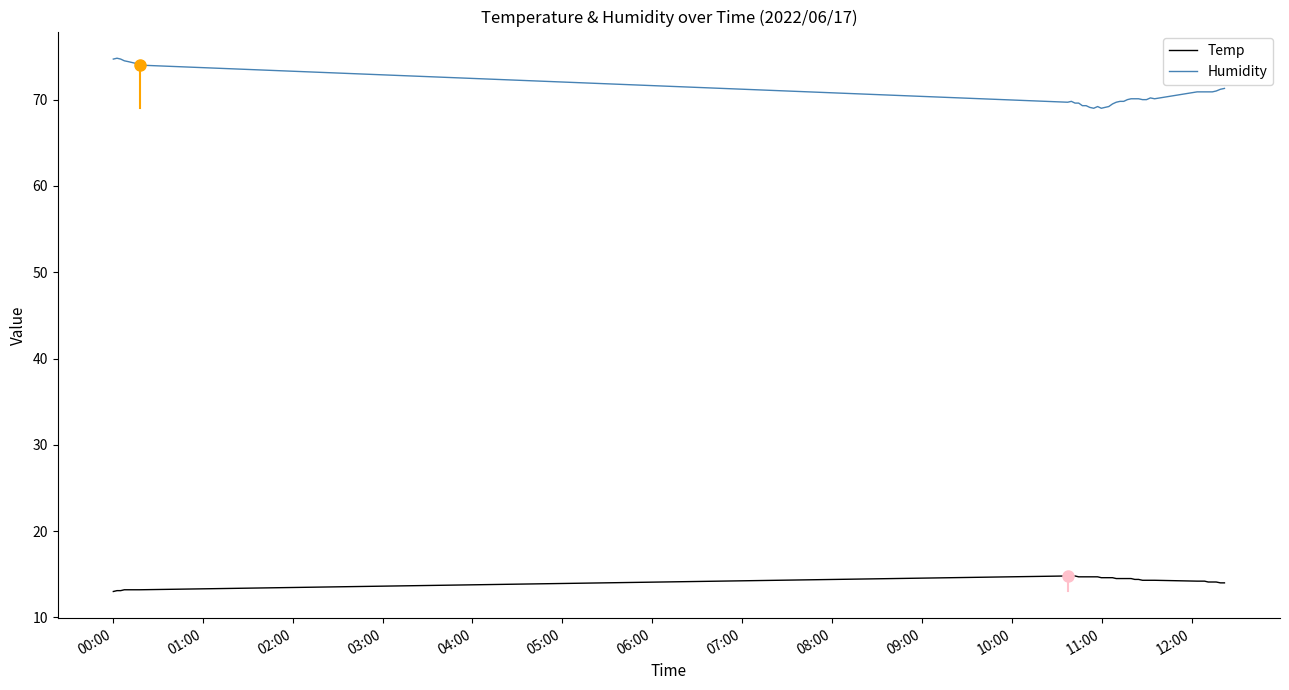

Rank the series by their average value, from lowest to highest.

Temp, Humidity